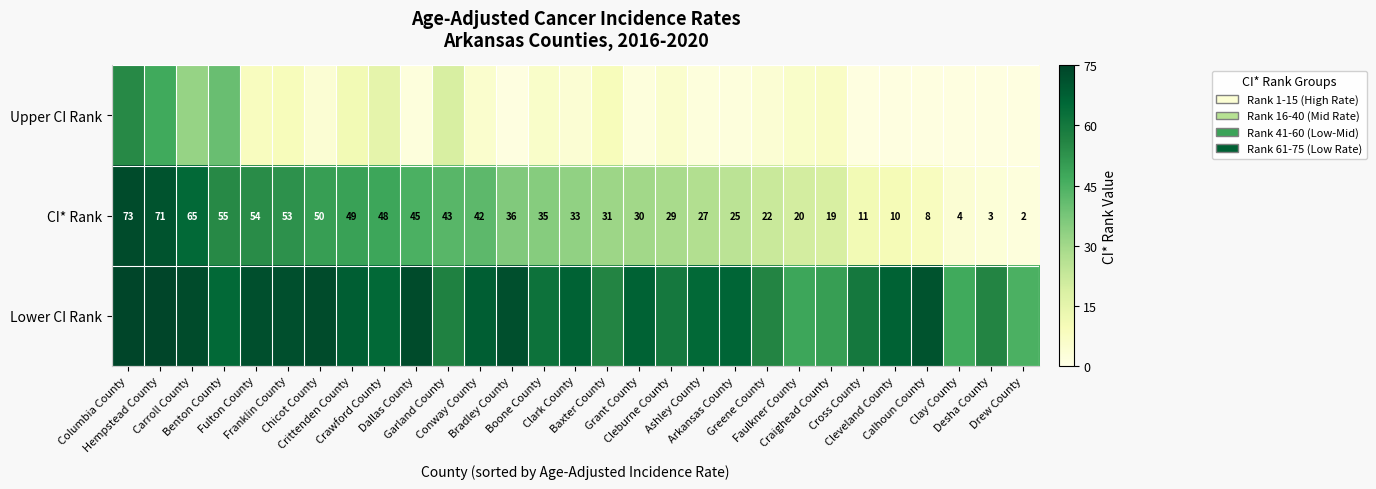

What is the difference between the highest and lowest values at Hempstead County?

28